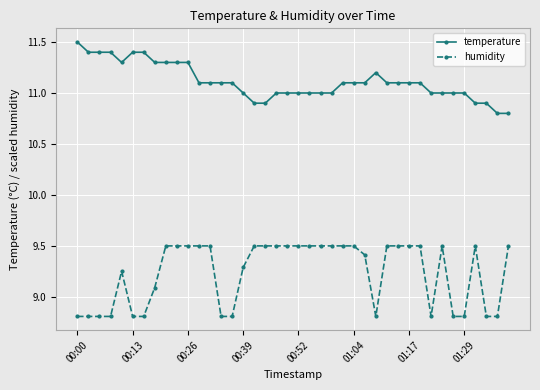

True or false: humidity has more than 0 interior local peaks.

True